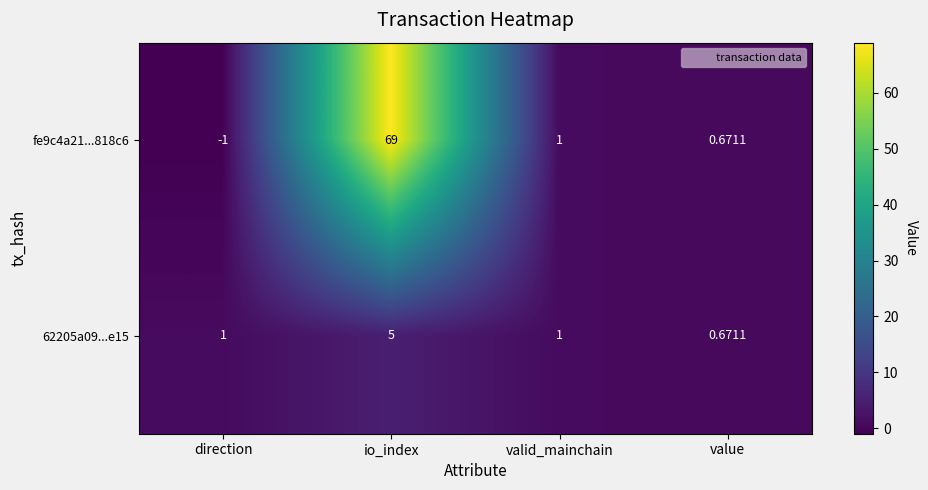

List the series in order of their peak value, highest first.

fe9c4a21...818c6, 62205a09...e15